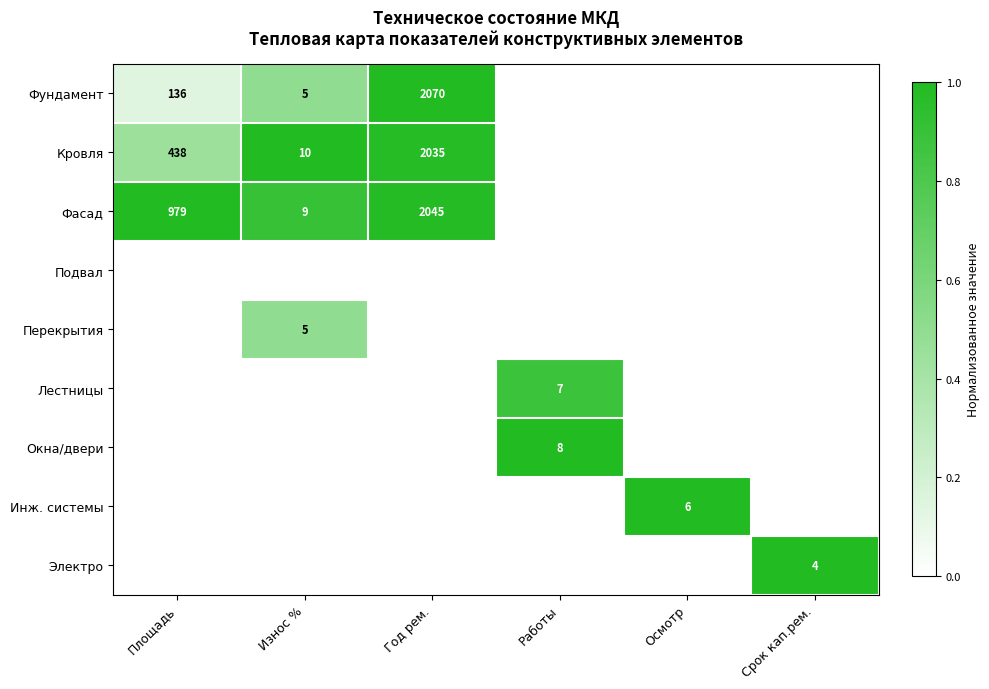

Is it true that Лестницы equals 7 at Работы?

True